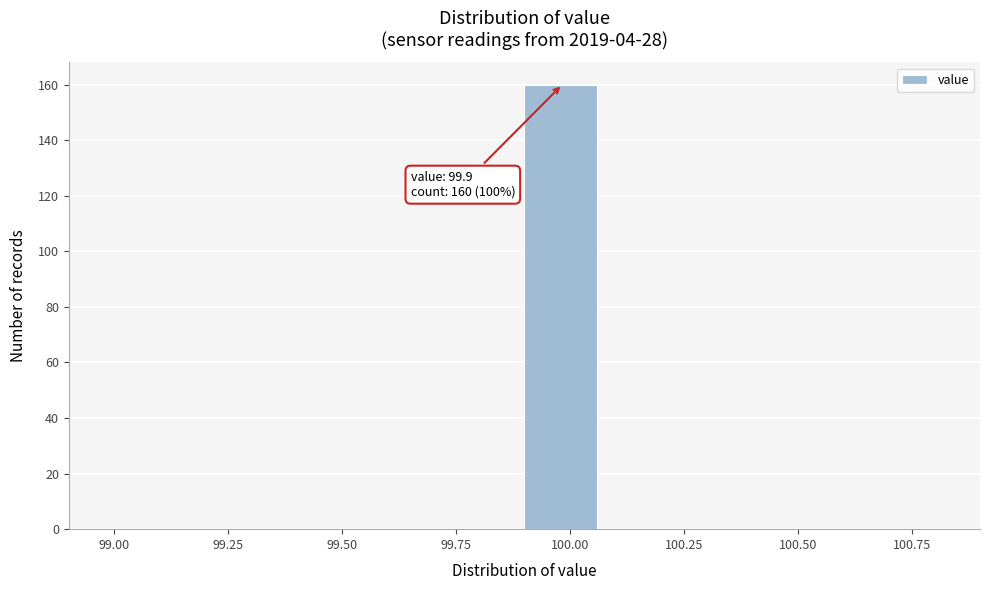

Around what value on the x-axis is the tallest bar? Give the approximate position of its centre, as read against the axis.

100.00